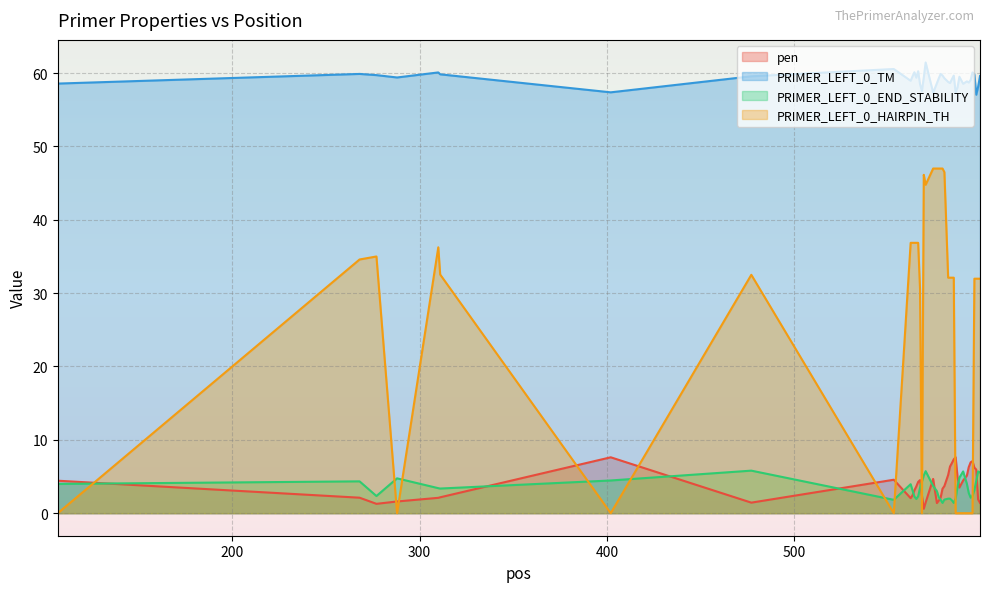

Reading left to right, extract all data points from this chart.

pen: 107=4.4	268=2.1	277=1.3	288=1.6	310=2.1	311=2.2	402=7.6	477=1.4	553=4.6	562=2.0	563=2.4	564=3.1	565=3.6	566=4.3	567=4.5	568=2.4	569=0.6	570=1.5	574=4.7	576=1.4	577=1.7	578=2.1	579=3.3	580=3.7	582=5.2	583=6.4	584=6.8	585=7.3	586=7.6	587=5.0	588=3.5	590=4.5	592=5.1	593=6.3	594=6.9	595=7.1	596=6.2	597=5.9	598=1.9	599=1.4
PRIMER_LEFT_0_TM: 107=58.6	268=59.9	277=59.7	288=59.4	310=60.1	311=59.8	402=57.4	477=59.6	553=60.6	562=59.0	563=59.6	564=60.1	565=59.4	566=60.3	567=58.5	568=57.6	569=59.4	570=61.5	574=57.3	576=58.6	577=59.3	578=59.9	579=59.7	580=59.3	582=58.8	583=58.6	584=59.2	585=59.7	586=57.4	587=58.0	588=59.5	590=58.5	592=58.9	593=58.7	594=59.1	595=60.1	596=59.8	597=57.1	598=58.1	599=59.6
PRIMER_LEFT_0_END_STABILITY: 107=4.0	268=4.3	277=2.3	288=4.8	310=3.4	311=3.4	402=4.5	477=5.8	553=1.8	562=4.0	563=3.1	564=2.3	565=1.9	566=2.3	567=3.5	568=4.3	569=5.1	570=5.7	574=3.7	576=3.0	577=2.2	578=1.8	579=1.4	580=1.9	582=2.0	583=2.0	584=1.8	585=1.4	586=2.0	587=3.6	588=4.8	590=5.7	592=4.0	593=2.7	594=2.1	595=2.4	596=3.1	597=4.4	598=5.7	599=5.5
PRIMER_LEFT_0_HAIRPIN_TH: 107=0.0	268=34.6	277=35.0	288=0.0	310=36.2	311=32.5	402=0.0	477=32.5	553=0.0	562=36.9	563=36.9	564=36.9	565=36.9	566=36.9	567=30.6	568=0.0	569=46.1	570=44.8	574=47.0	576=47.0	577=47.0	578=47.0	579=47.0	580=46.5	582=32.1	583=32.1	584=32.1	585=32.1	586=0.0	587=0.0	588=0.0	590=0.0	592=0.0	593=0.0	594=0.0	595=0.0	596=32.0	597=32.0	598=32.0	599=32.0